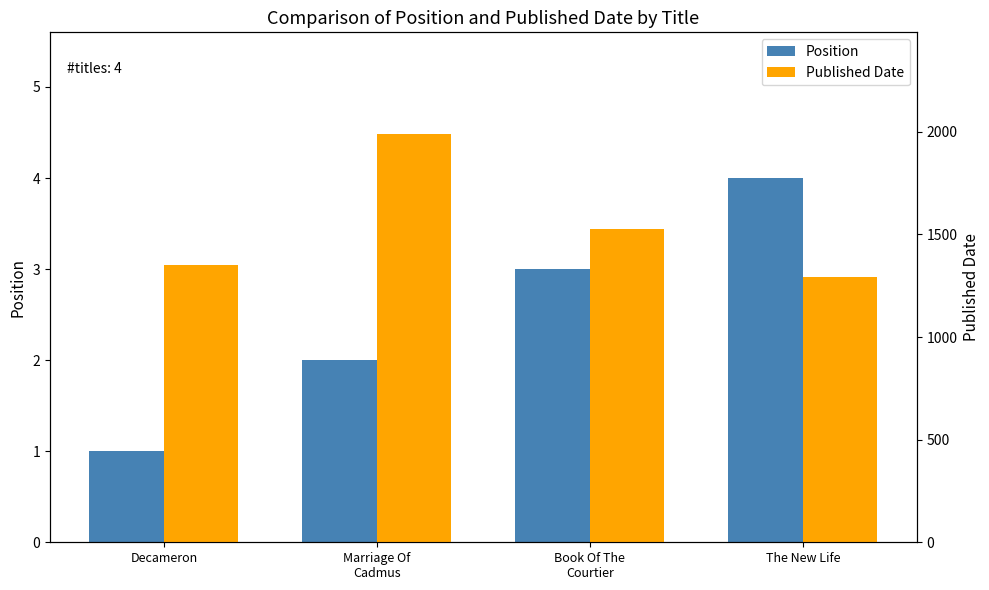

At which label is Published Date closest to 1641?

Book Of The
Courtier